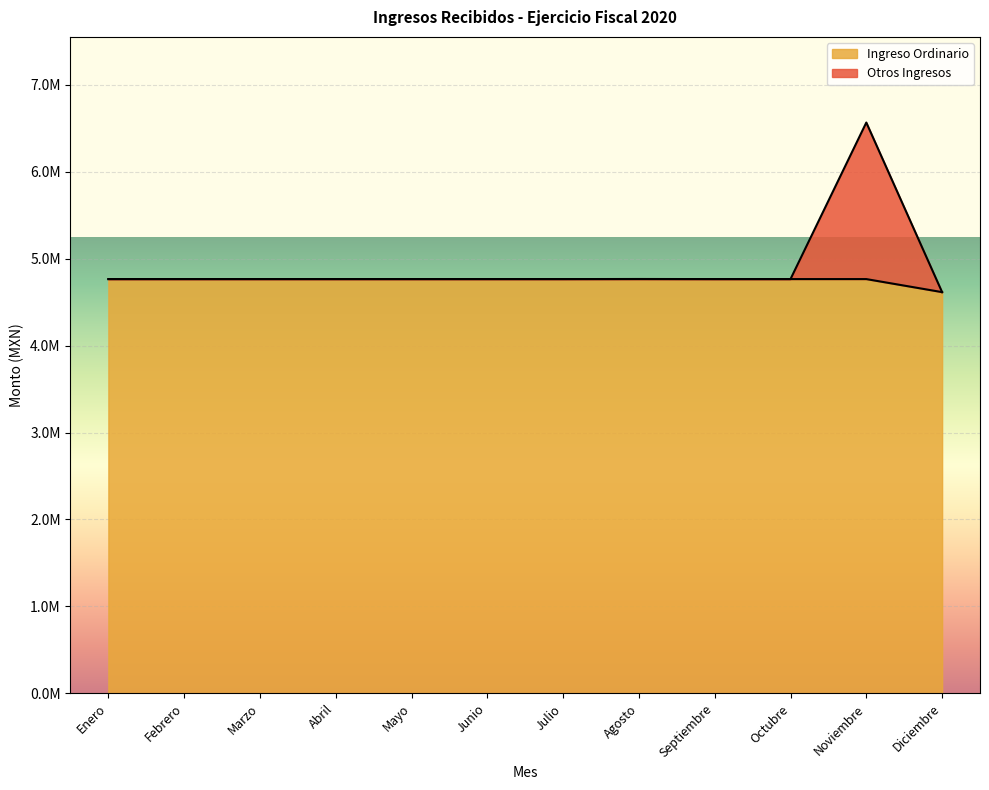

At which label does Ingreso Ordinario reach its minimum?

Diciembre